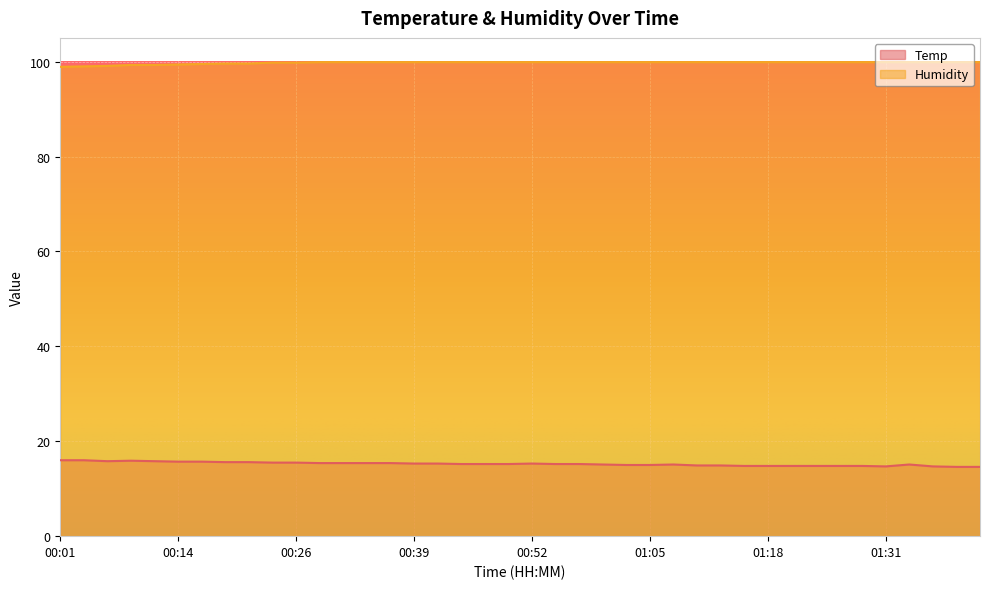

Which series has the widest spread of values?

Temp